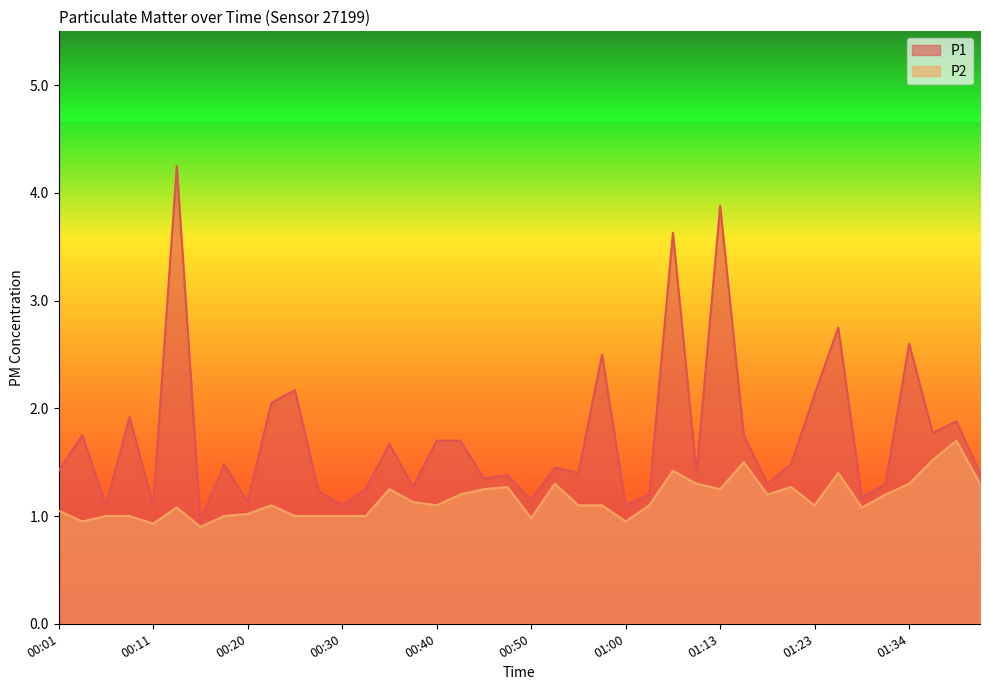

Does the chart have visible grid lines?

No